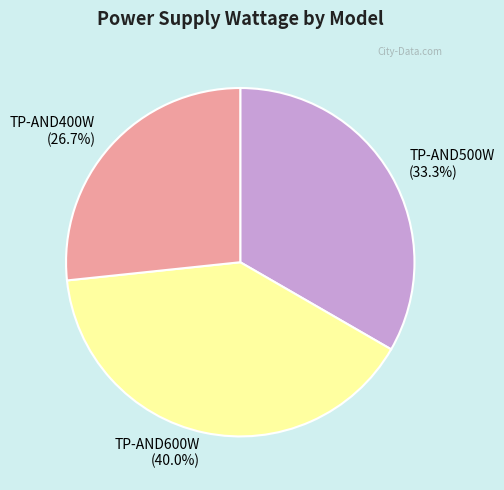

The TP-AND600W slice represents 40% of the pie. True or false?

True